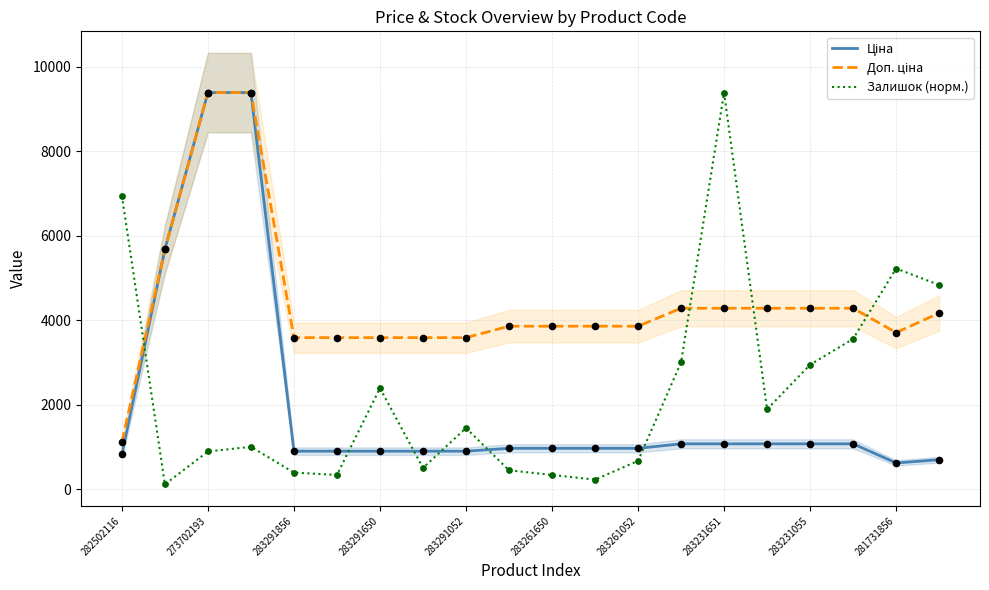

Is it true that Залишок (норм.) equals 2966.9 at 282502116?

False